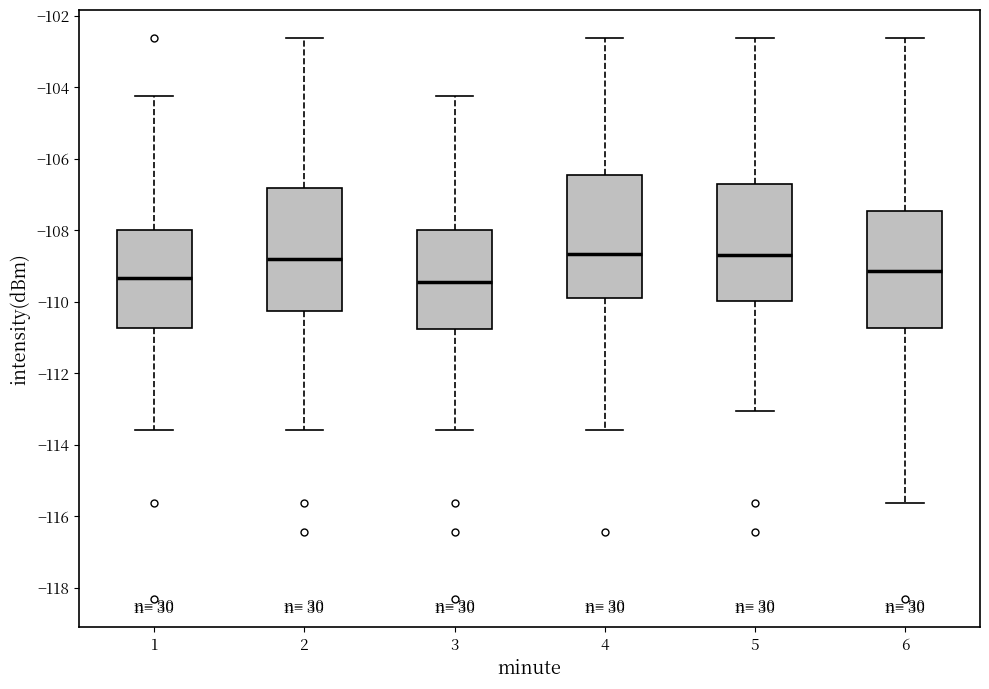

Reading left to right, transcribe this box plot: for each box, give where its median line is, the range the box spans, and where its two whiskers end, as read against the y-axis. The values are not printed on the chart, so give them approximately, as read against the axis.

1: median -109.4, box -110.8 to -108.0, whiskers -113.6 to -104.2
2: median -108.8, box -110.2 to -106.8, whiskers -113.6 to -102.6
3: median -109.4, box -110.8 to -108.0, whiskers -113.6 to -104.2
4: median -108.6, box -109.8 to -106.4, whiskers -113.6 to -102.6
5: median -108.6, box -110.0 to -106.6, whiskers -113.0 to -102.6
6: median -109.2, box -110.8 to -107.4, whiskers -115.6 to -102.6